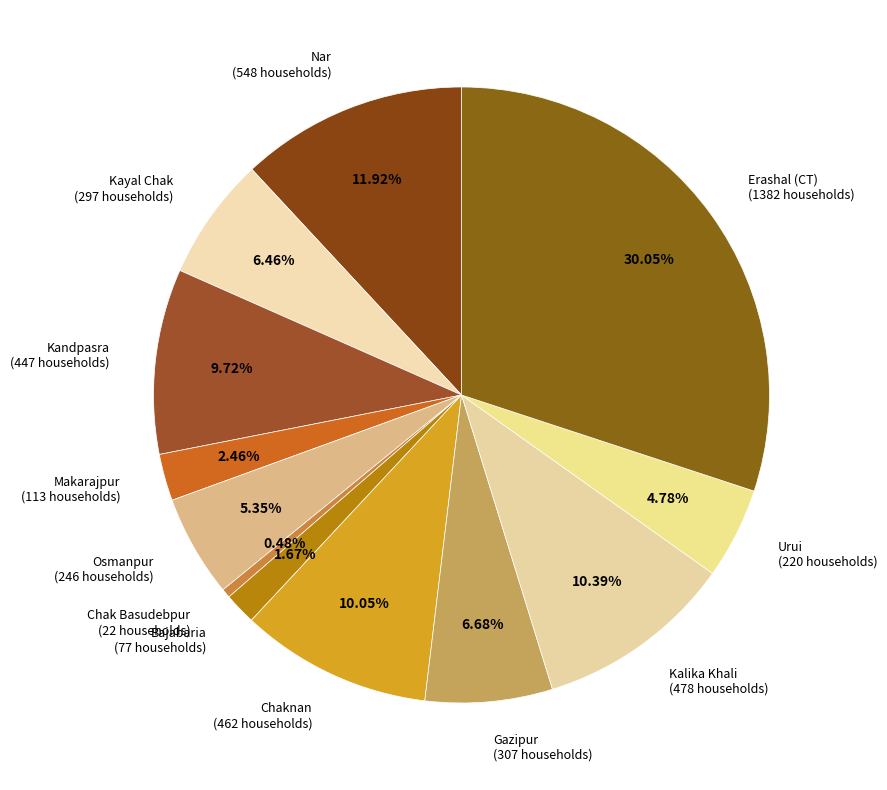

To the nearest percent, what is the difference between the largest and smallest slice percentages?

30%